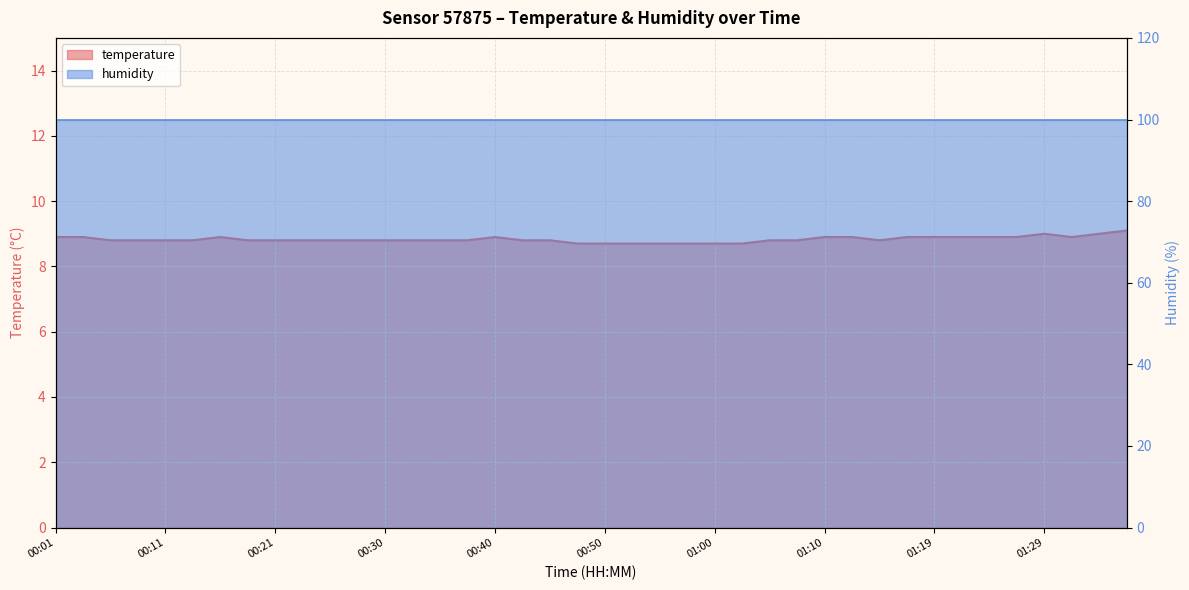

Reading right to left, what are all the values shown in this chart?

01:36=9.1	01:34=9.0	01:31=8.9	01:29=9.0	01:27=8.9	01:24=8.9	01:22=8.9	01:19=8.9	01:17=8.9	01:14=8.8	01:12=8.9	01:10=8.9	01:07=8.8	01:05=8.8	01:02=8.7	01:00=8.7	00:57=8.7	00:55=8.7	00:52=8.7	00:50=8.7	00:48=8.7	00:45=8.8	00:43=8.8	00:40=8.9	00:38=8.8	00:35=8.8	00:33=8.8	00:30=8.8	00:28=8.8	00:25=8.8	00:23=8.8	00:21=8.8	00:18=8.8	00:16=8.9	00:13=8.8	00:11=8.8	00:08=8.8	00:06=8.8	00:04=8.9	00:01=8.9